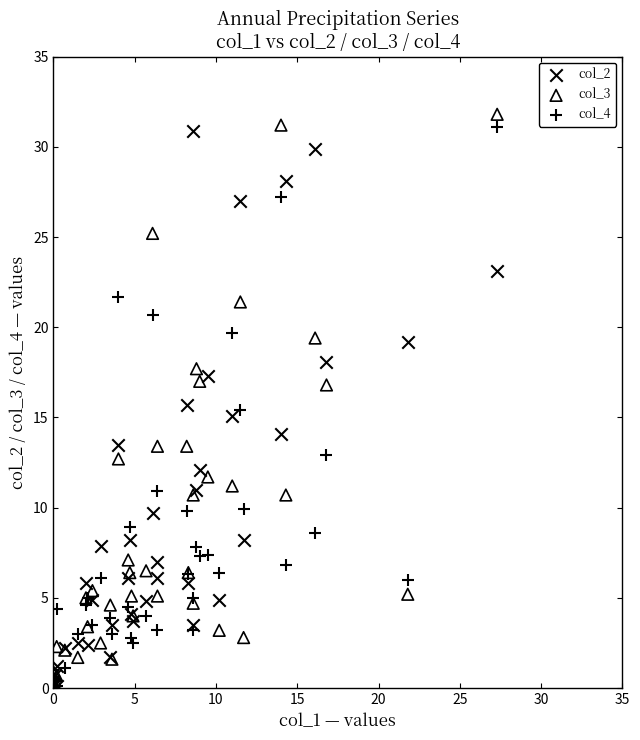

What are all the series names shown in the legend?

col_2, col_3, col_4